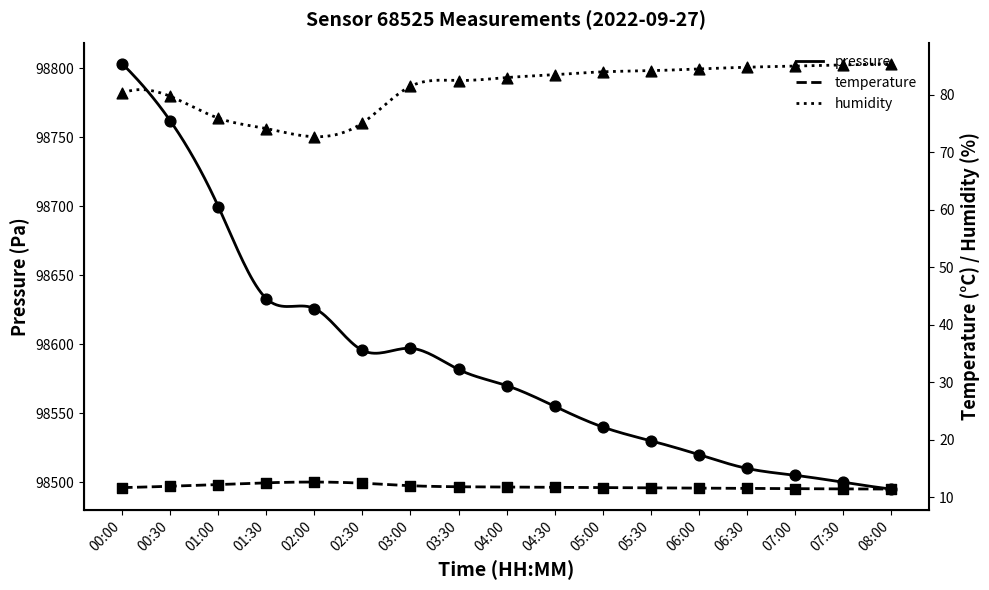

Which series contains the lowest Y value?

temperature